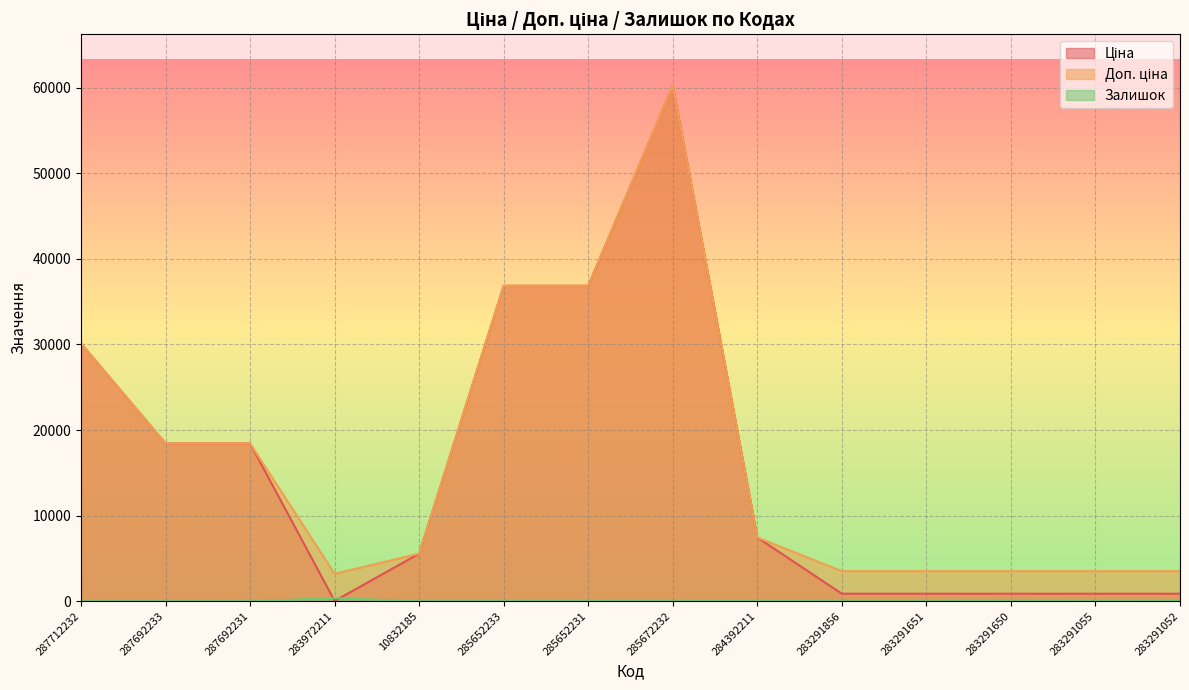

Which series has the largest range (max minus min)?

Ціна